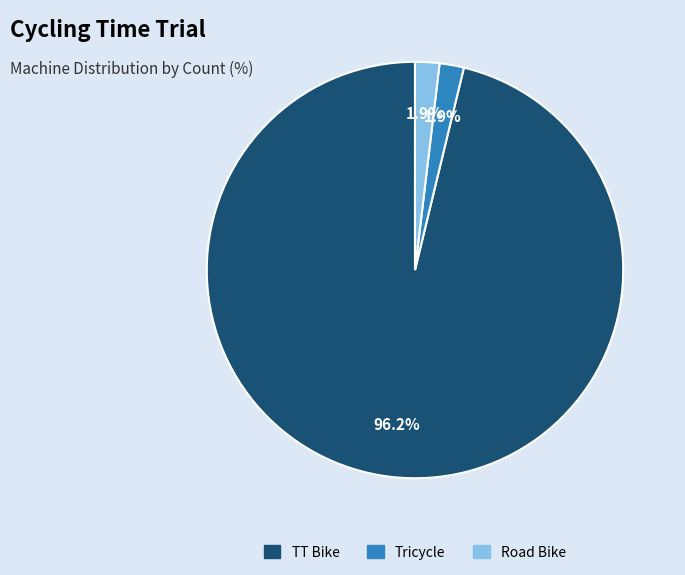

To the nearest percent, what is the average slice percentage?

33%